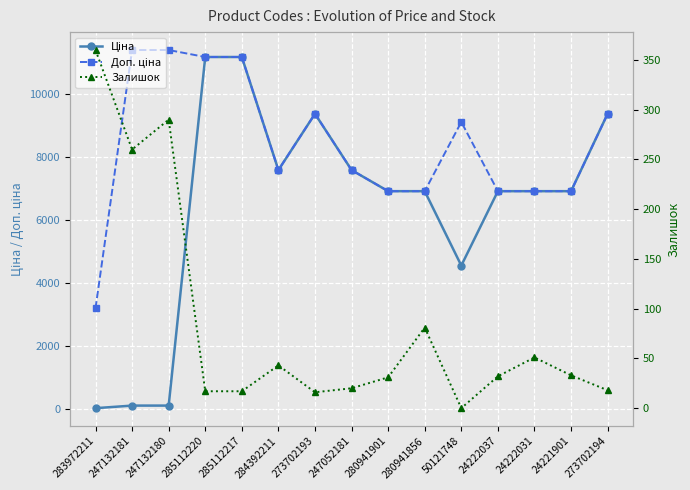

Which series has the widest spread of values?

Ціна